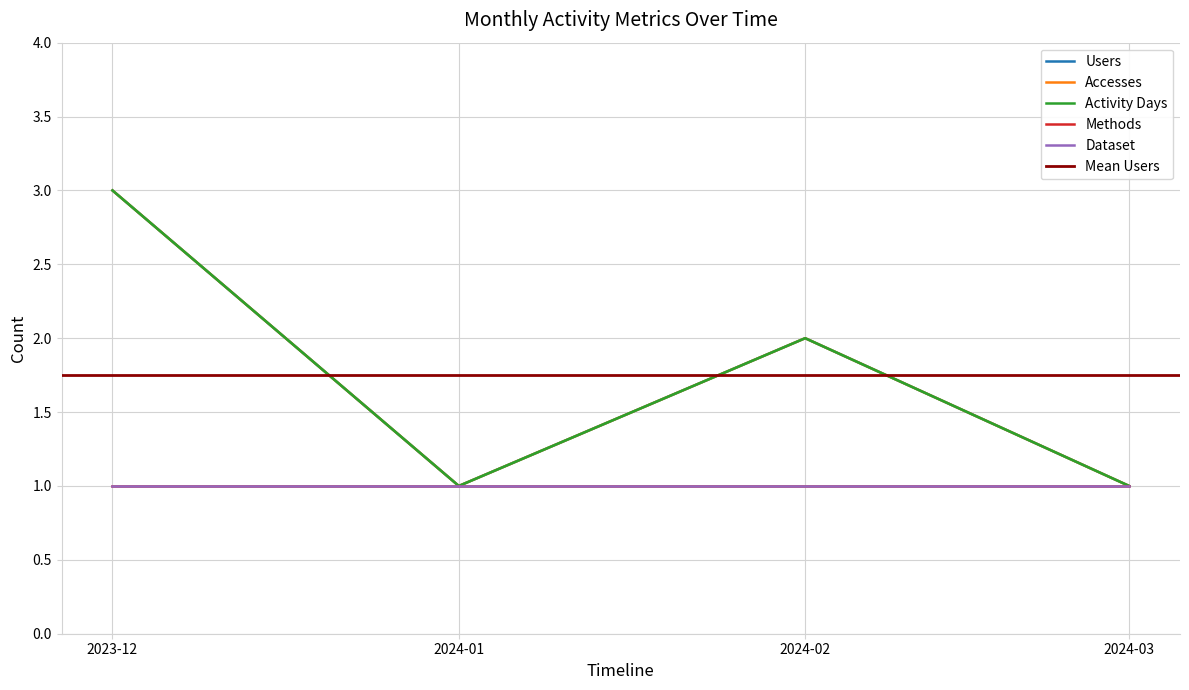

How many data points does each series have?

4